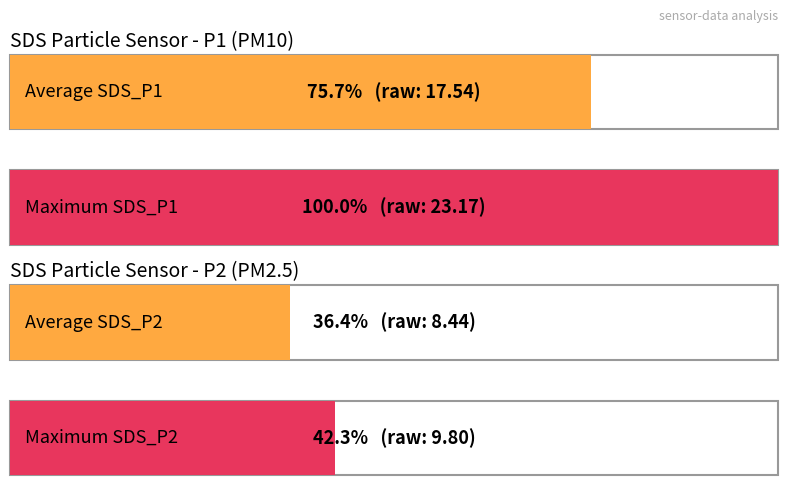

Is it true that Maximum utilization equals 11361.1 at SDS_P2?

False